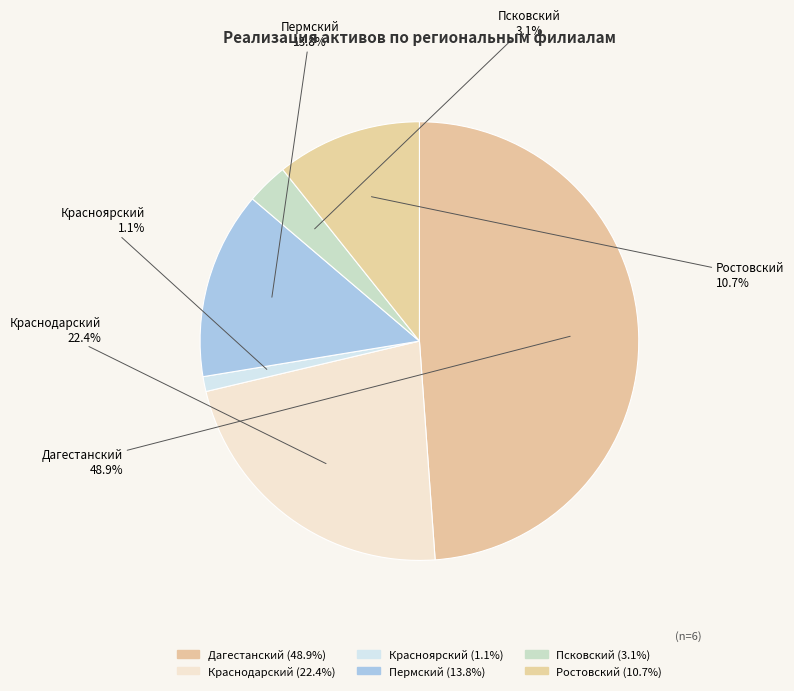

True or false: Красноярский accounts for 14% of the total.

False